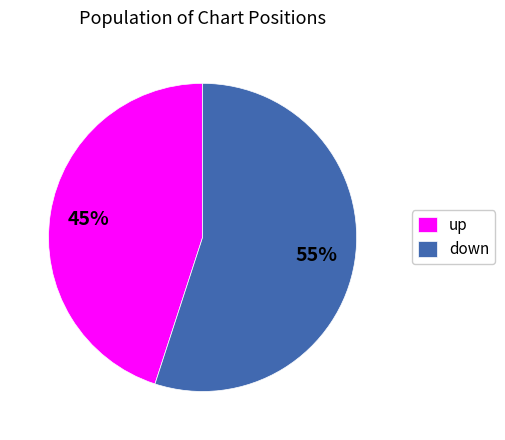

To the nearest percent, what percentage of the pie is down?

55%